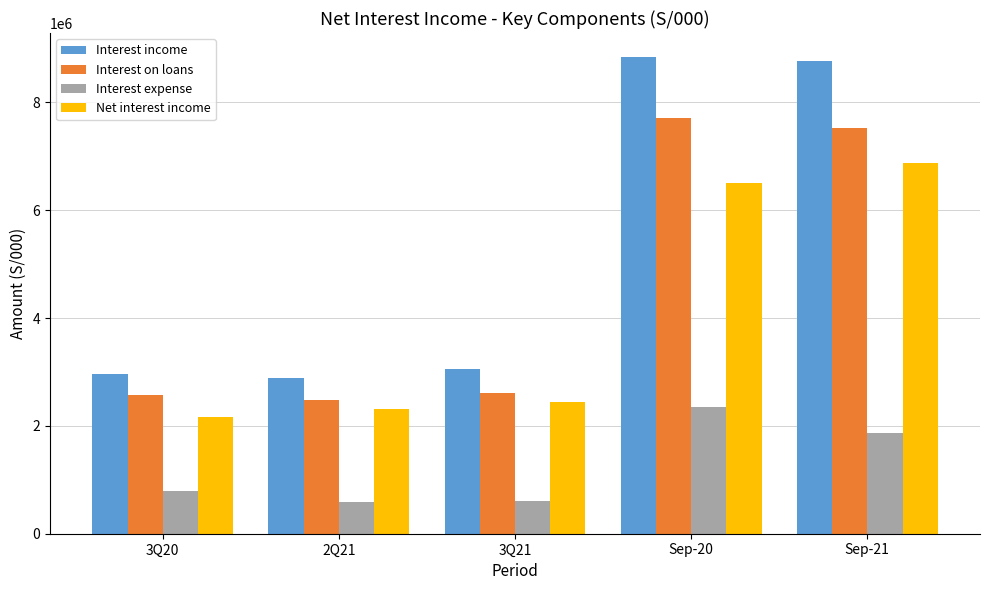

What is the value of the Interest on loans bar at the 5th from the left?

7516297